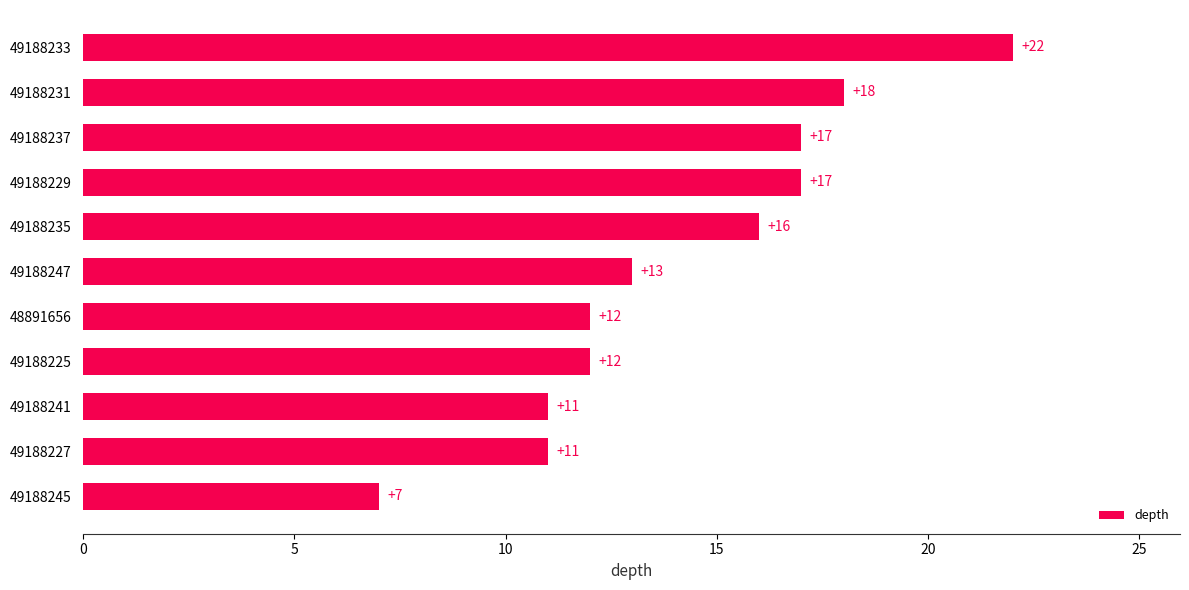

Which label corresponds to the smallest value in the chart?

49188245